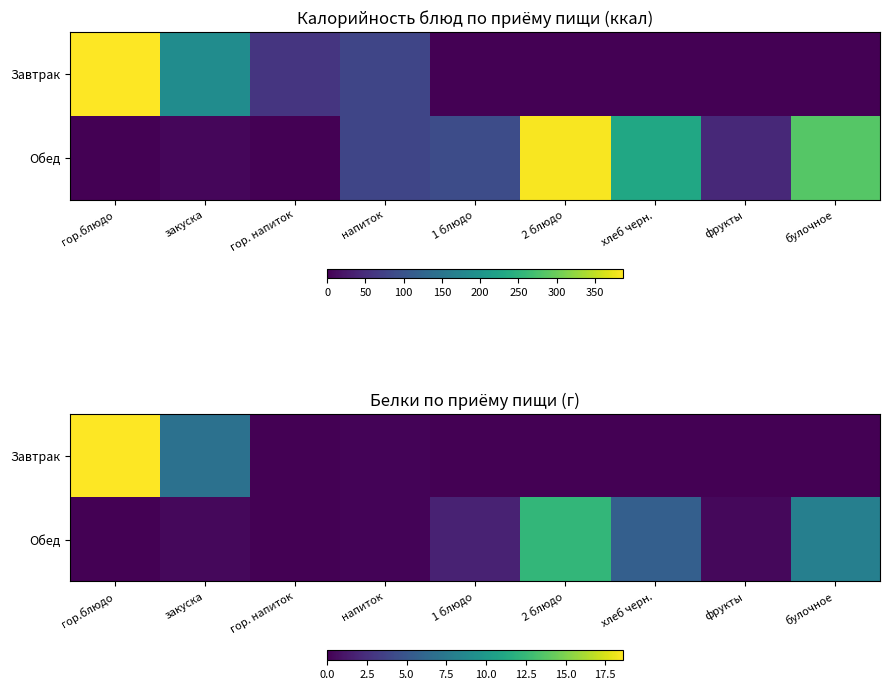

What is the spread (max minus min) of values at гор. напиток?

0.1